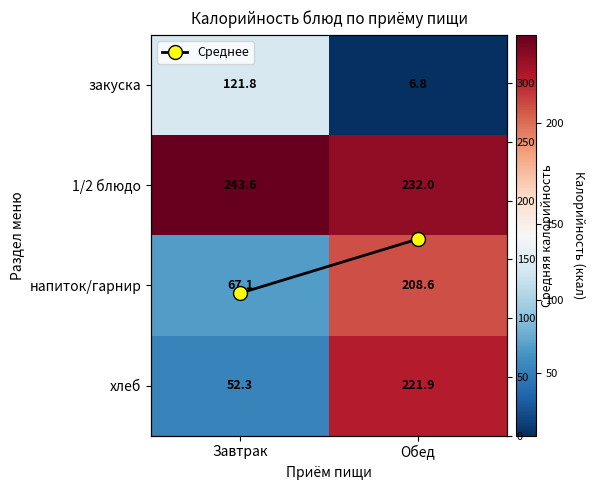

True or false: напиток/гарнир has a value of 67.1 at Завтрак.

True